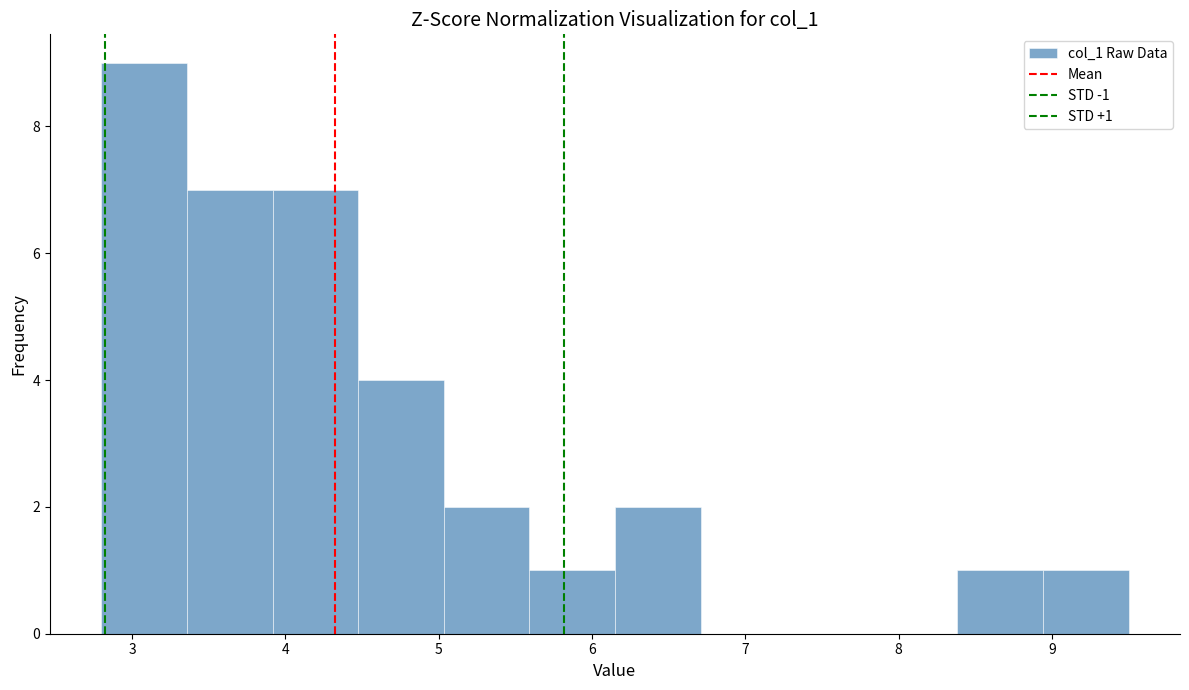

Over which range of the x-axis is the bar tallest?

2.8 to 3.4